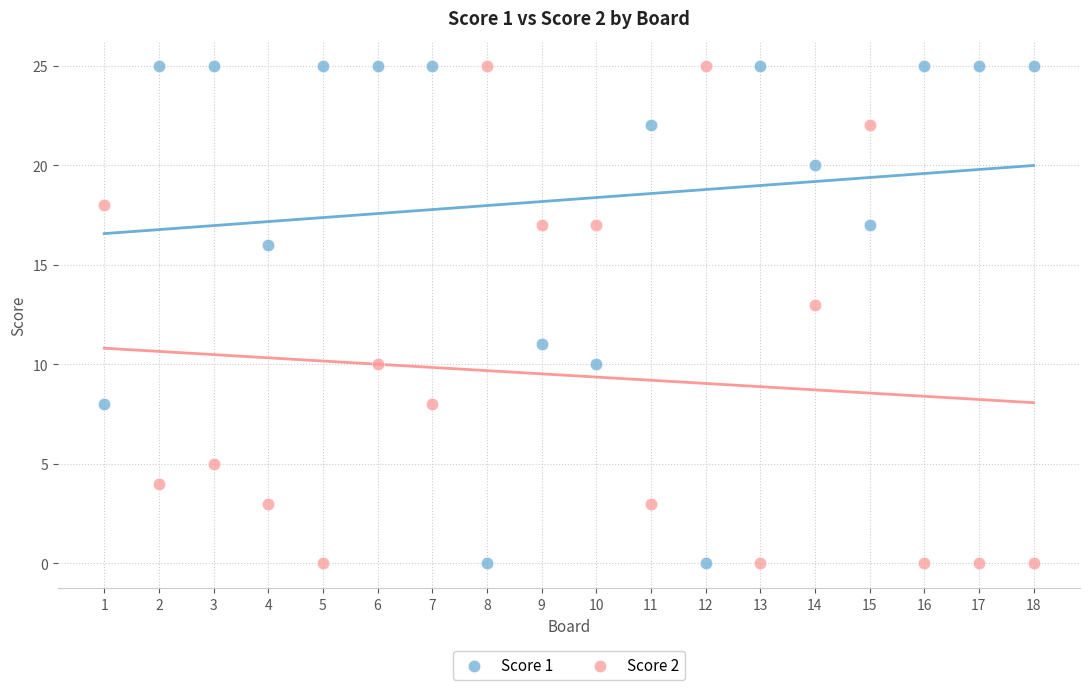

What is the X range (max minus min) for the scatter plot?

17